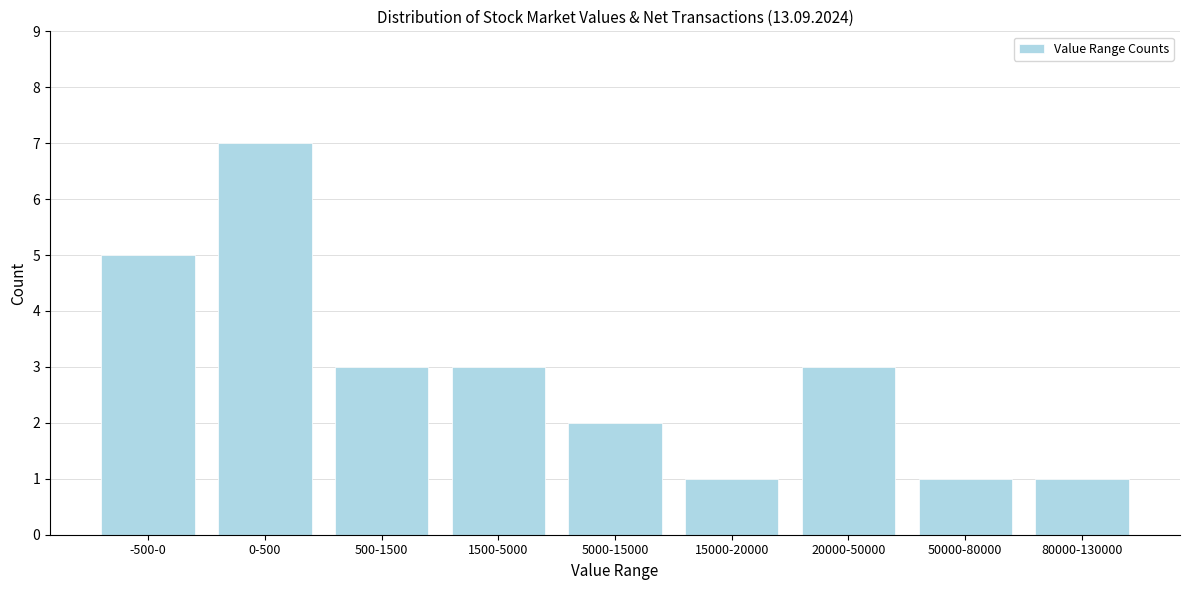

Reading right to left, extract all data points from this chart.

1	1	3	1	2	3	3	7	5